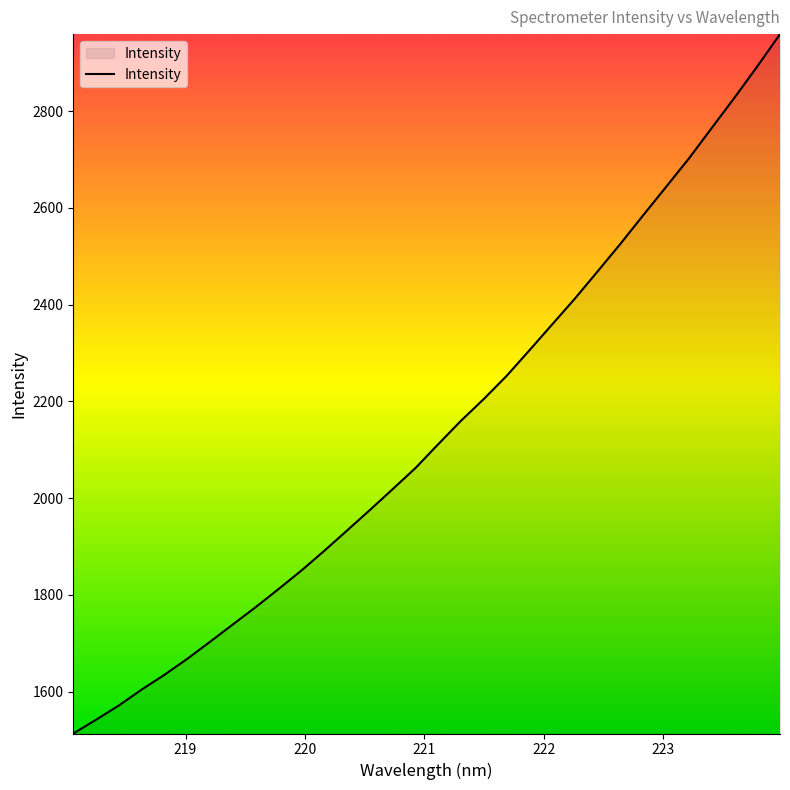

What is the smallest value displayed?

1513.5